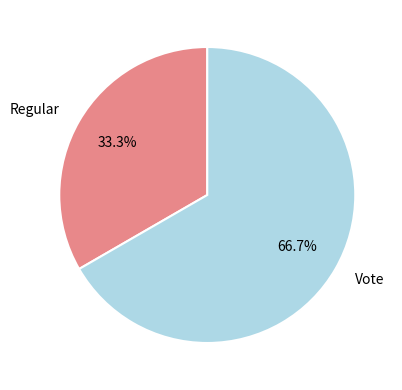

How many slices are in this pie chart?

2